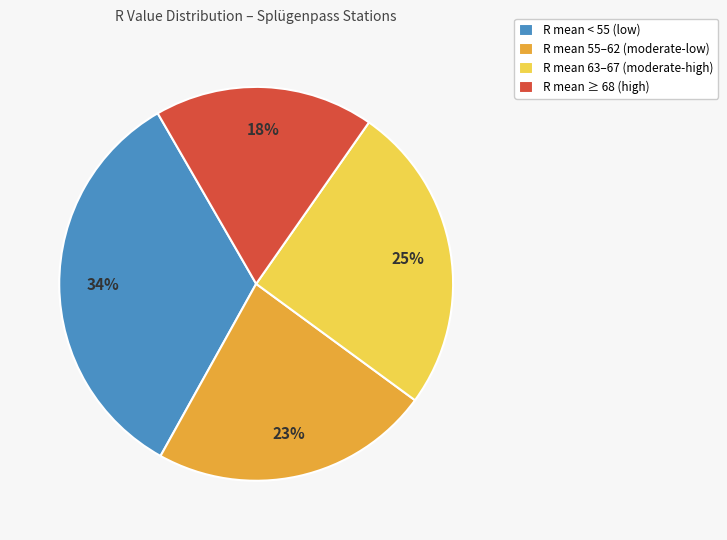

The R mean 55–62 (moderate-low) slice represents 23% of the pie. True or false?

True